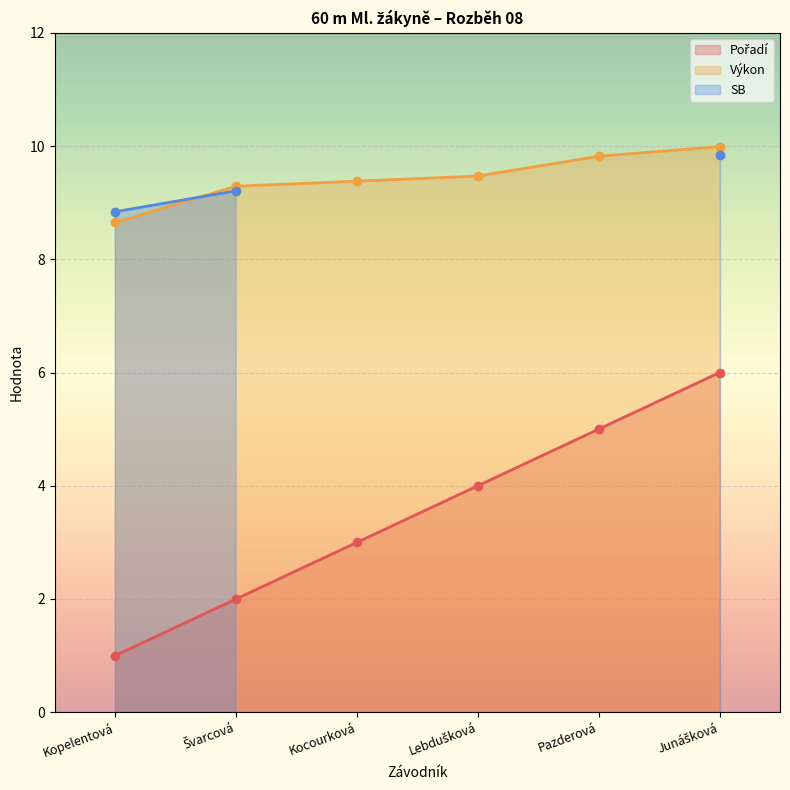

At which label does Výkon reach its peak?

Junášková